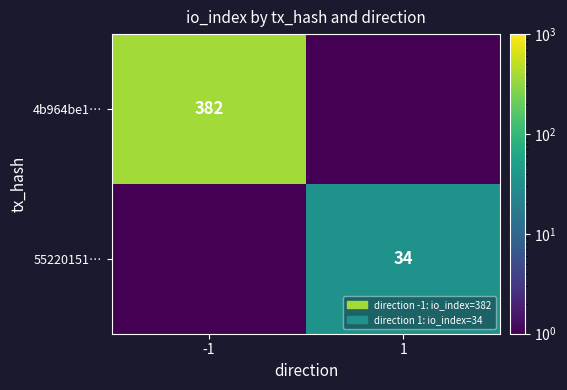

The value of 55220151… at 1 is 34.0. True or false?

True